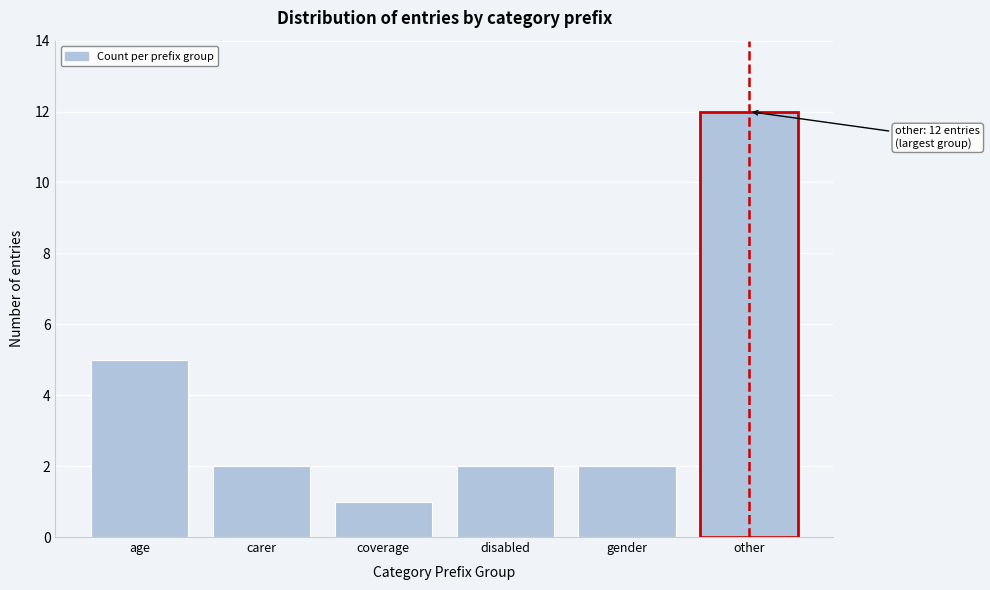

Reading right to left, extract all data points from this chart.

12	2	2	1	2	5